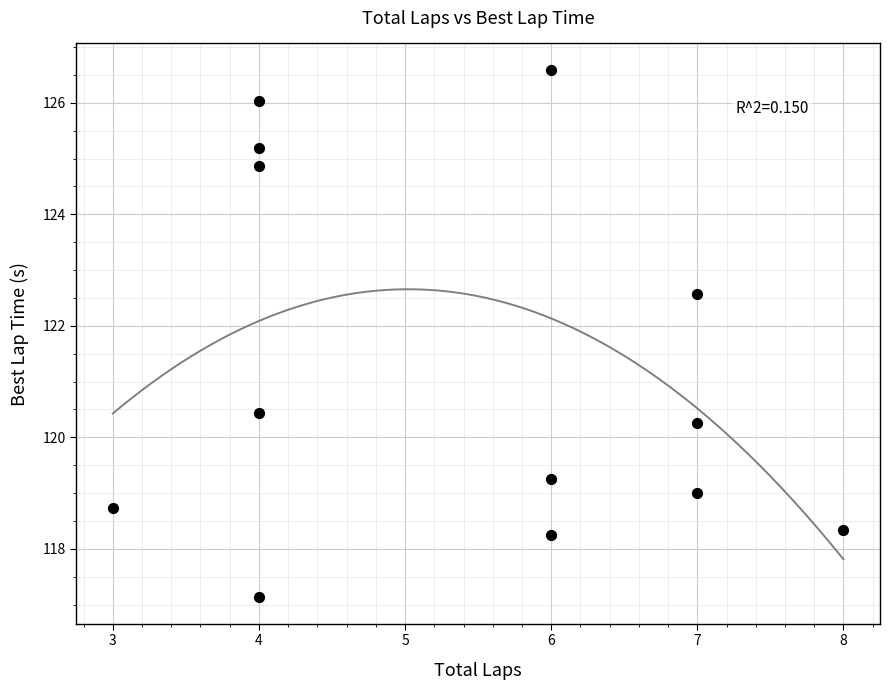

What Y value in the scatter plot is closest to 121?

120.4